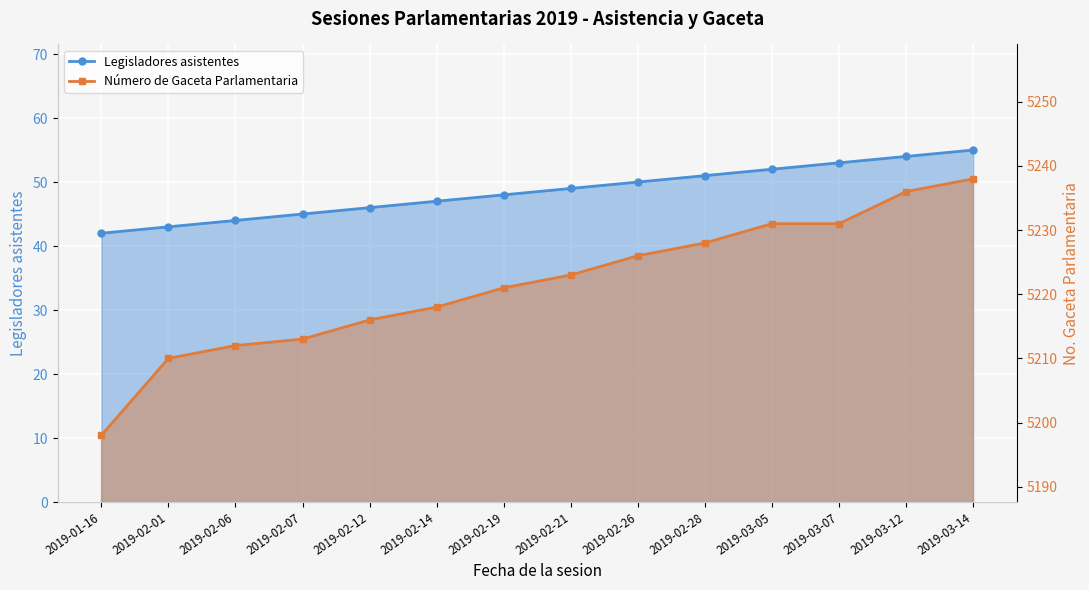

Between 2019-02-21 and 2019-03-12, which series saw the biggest shift?

Número de Gaceta Parlamentaria